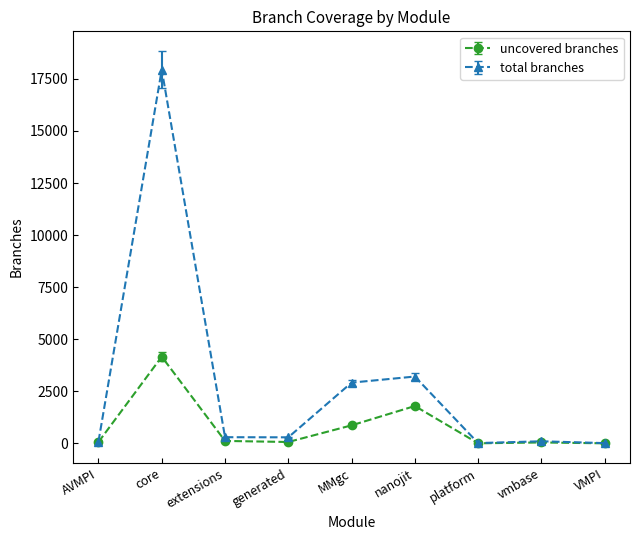

Between core and generated, which series saw the biggest shift?

total branches